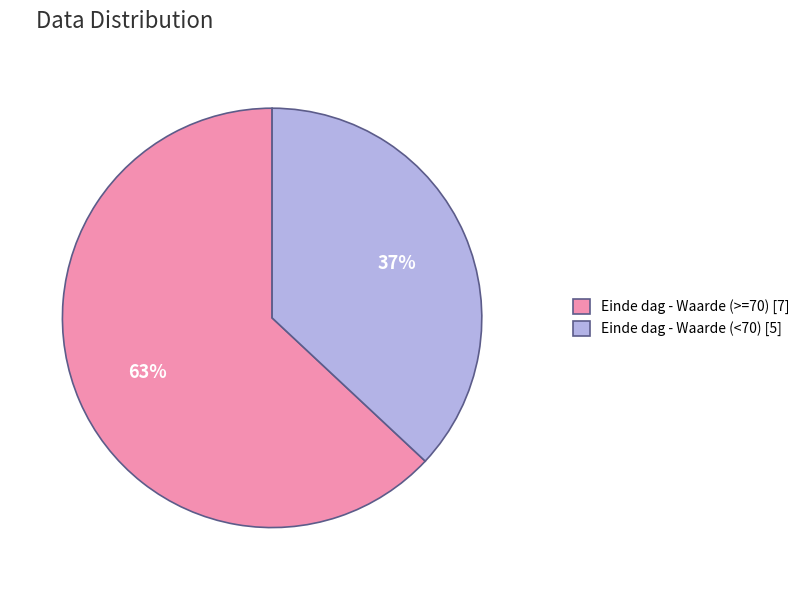

How many slices are in this pie chart?

2